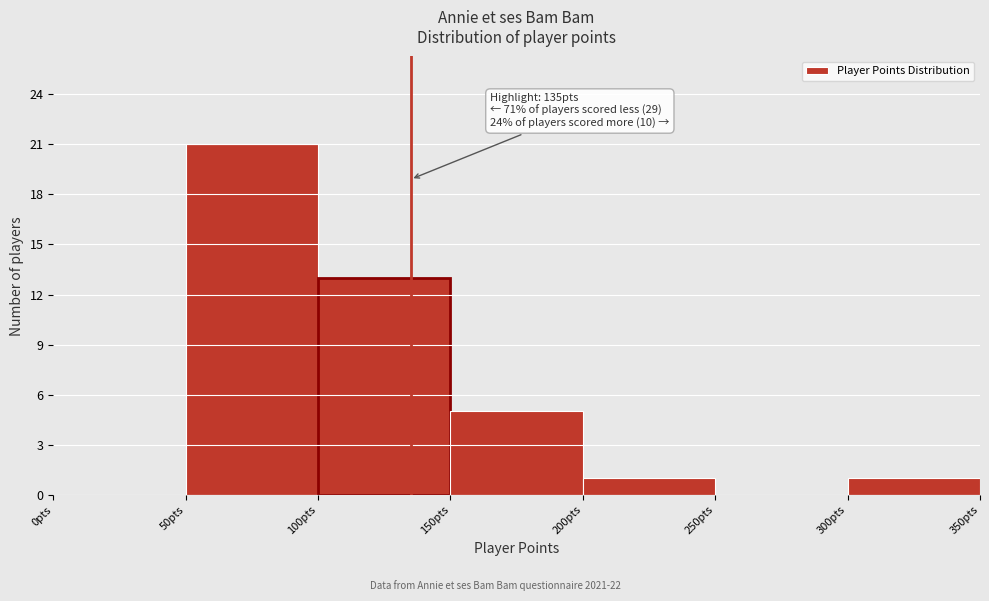

Which range on the x-axis has the tallest bar?

50 to 100